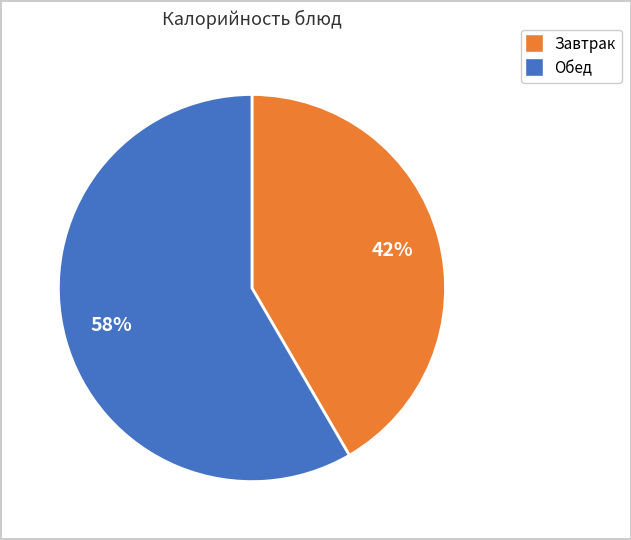

To the nearest percent, what is the average slice percentage?

50%